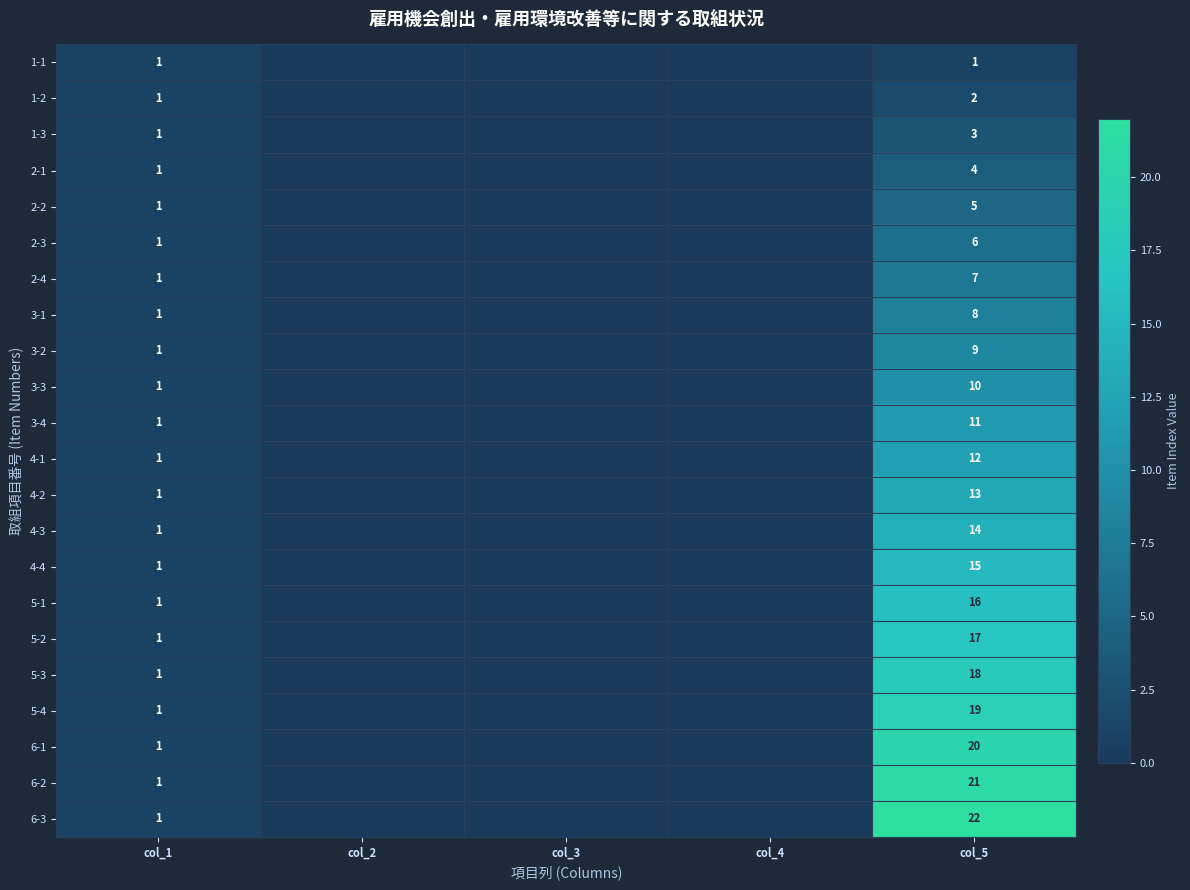

Between col_3 and col_4, which is larger?

col_3